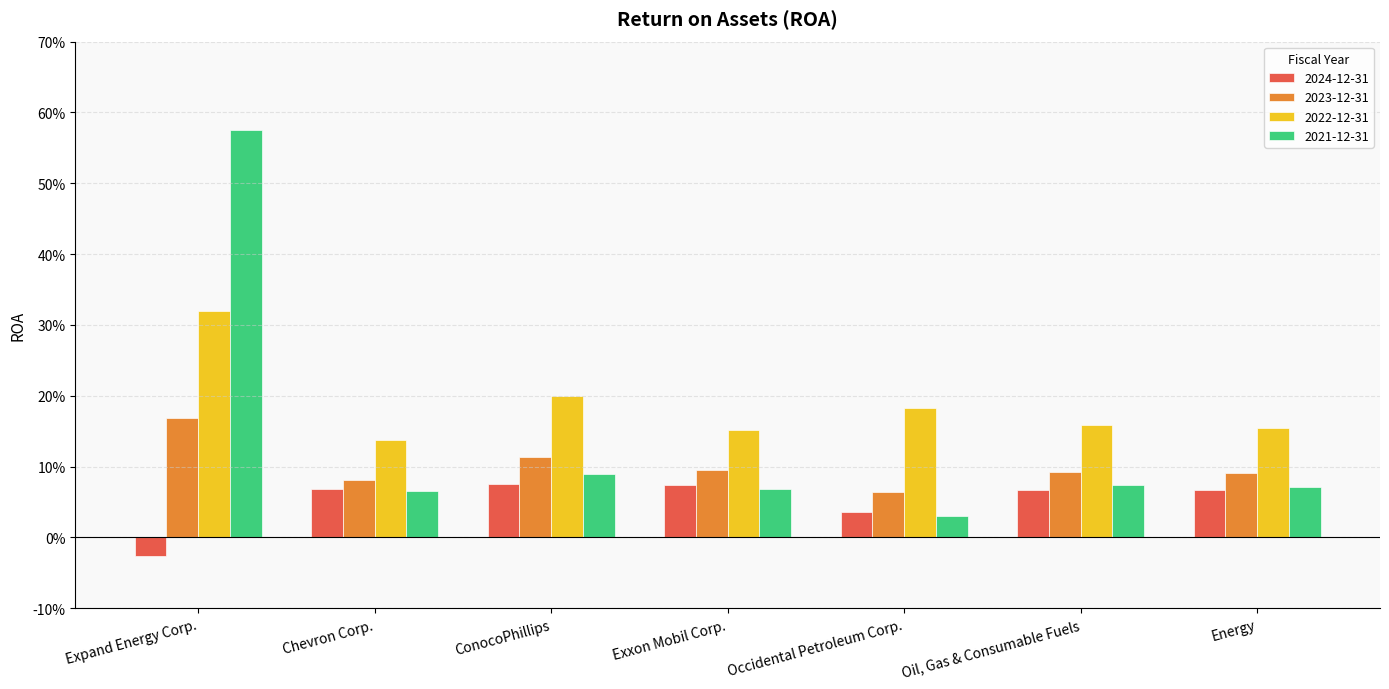

What are all the series names shown in the legend?

2024-12-31, 2023-12-31, 2022-12-31, 2021-12-31